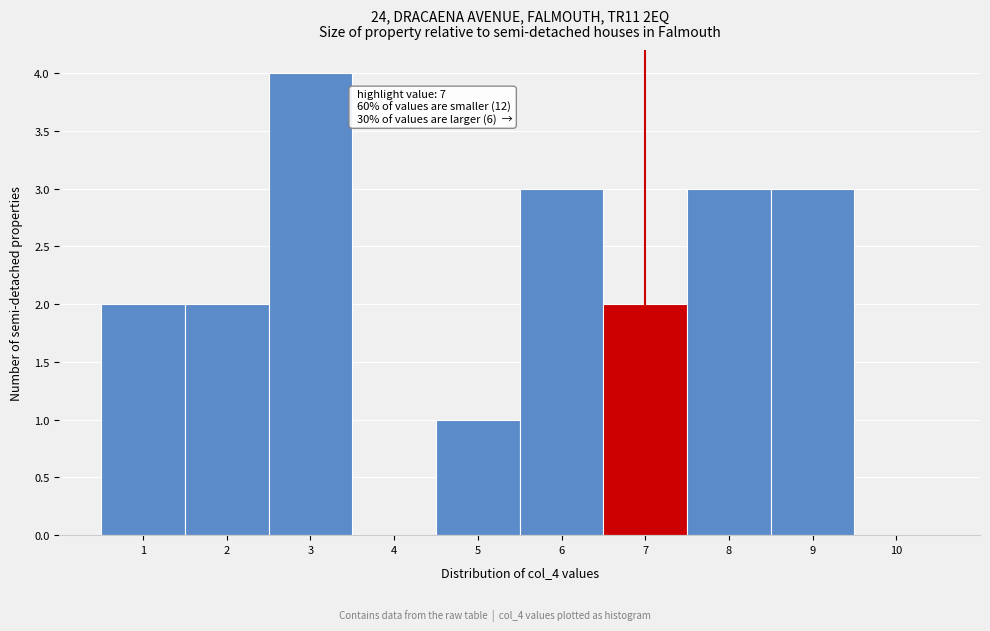

Over which range of the x-axis is the bar tallest?

2.5 to 3.5